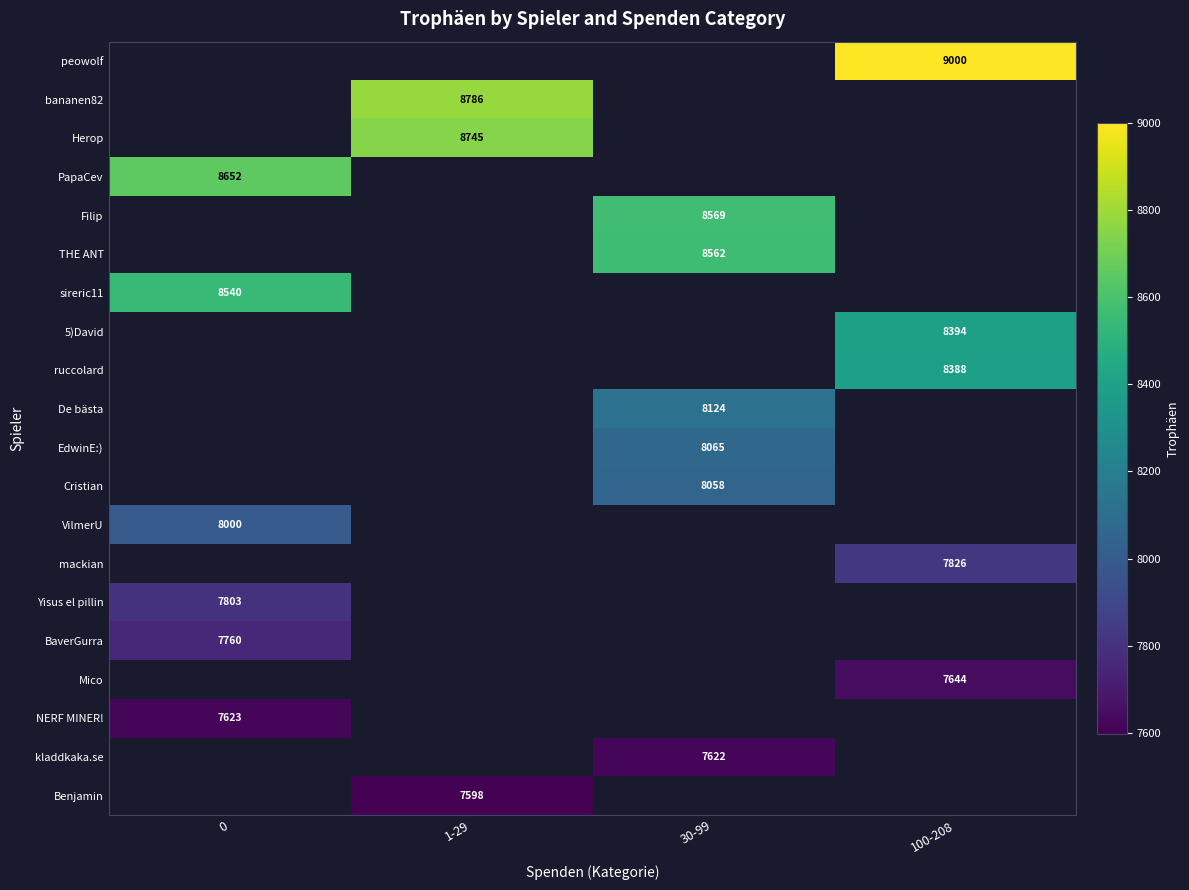

Is it true that 5)David equals 8394 at 100-208?

True